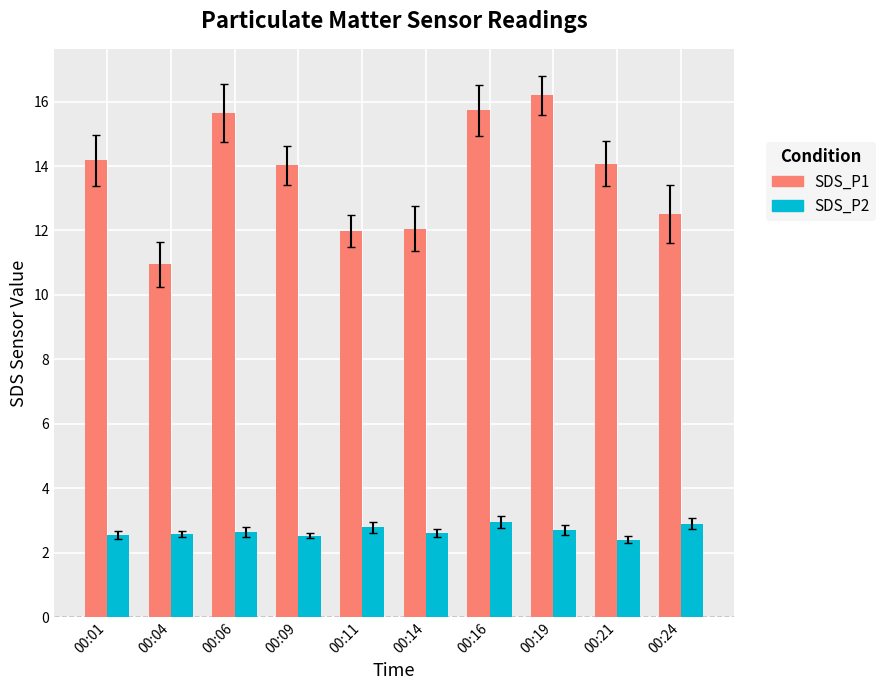

What is the value of the SDS_P2 bar at the 2nd from the left?

2.6